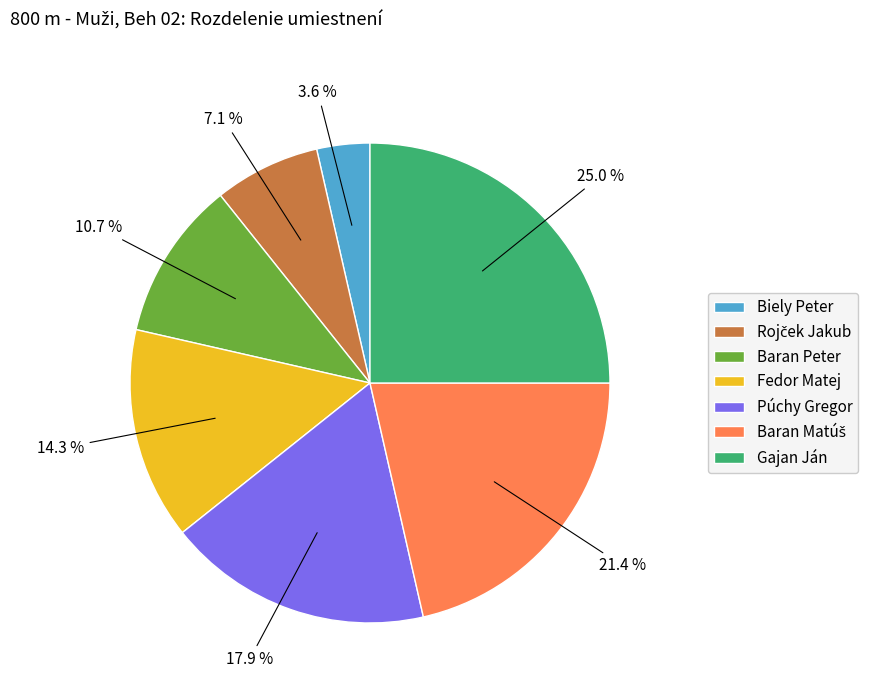

Is there a majority slice in this chart?

No